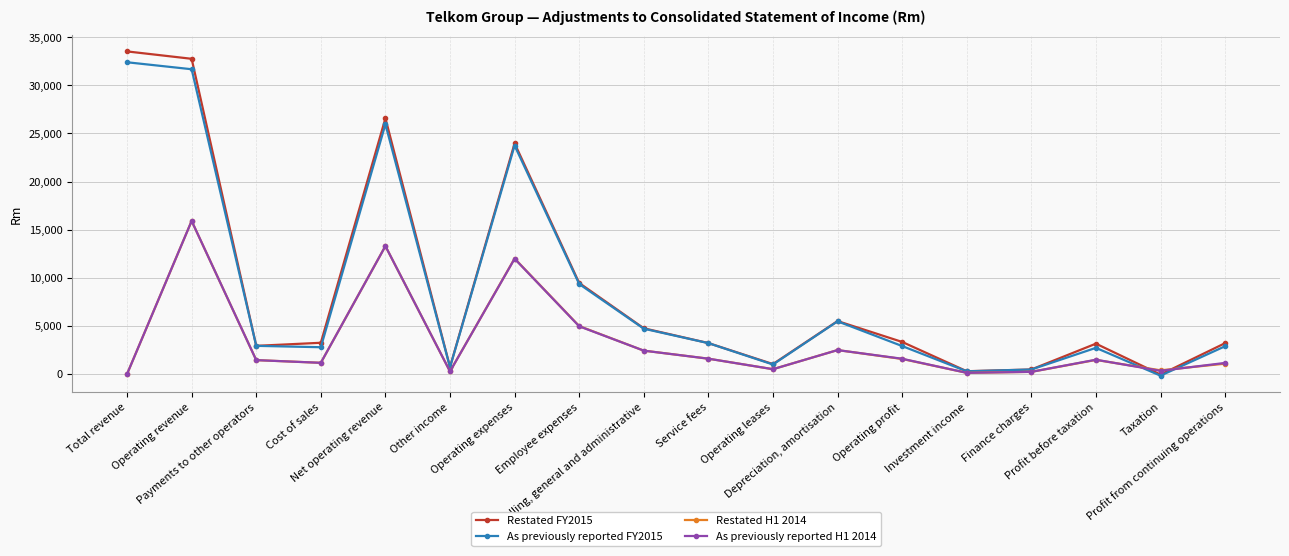

At how many categories does at least one series exceed 19330?

4